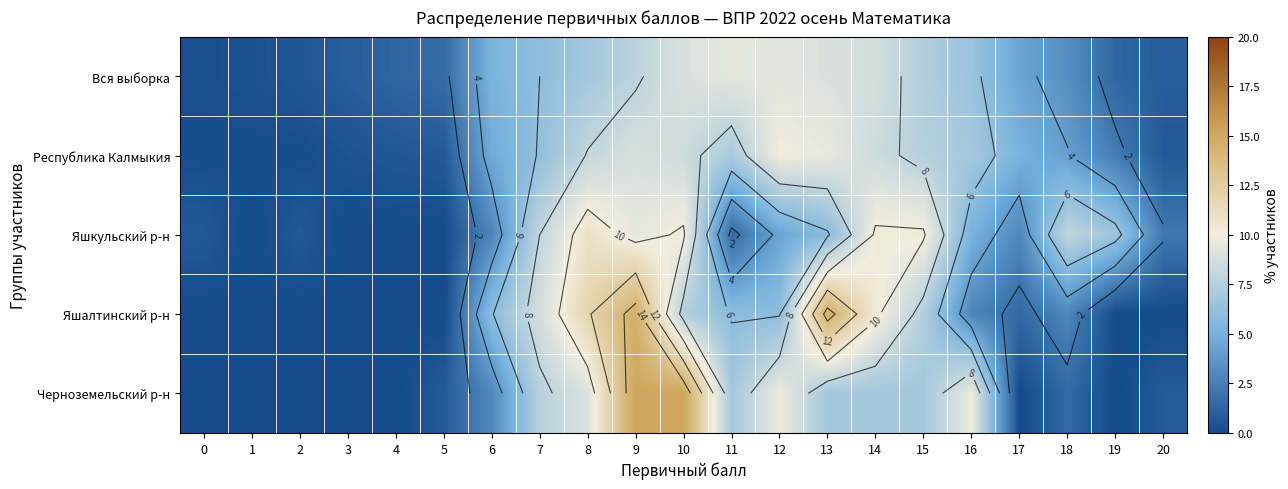

At 11, list the series in order from largest to smallest.

Вся выборка, Республика Калмыкия, Черноземельский р-н, Яшалтинский р-н, Яшкульский р-н